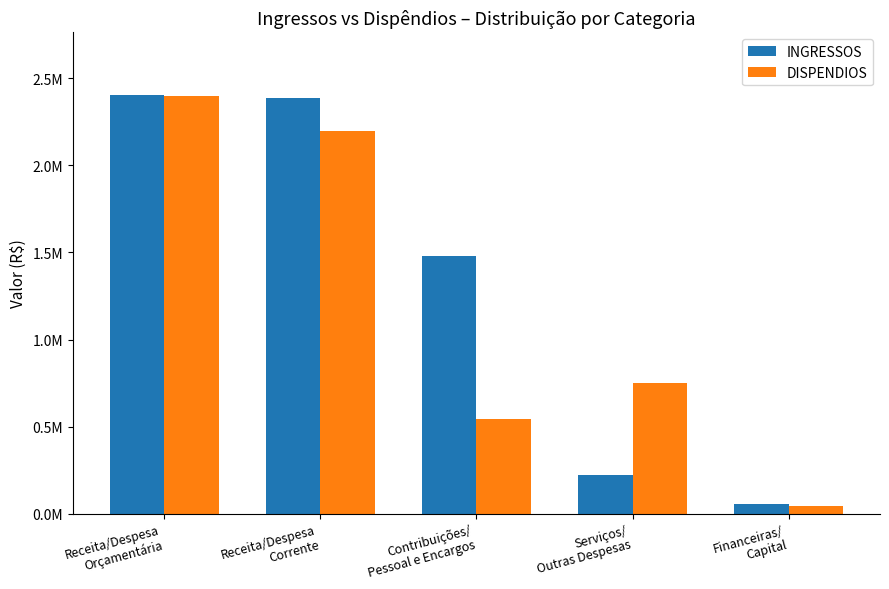

Does the chart contain stacked bars?

No